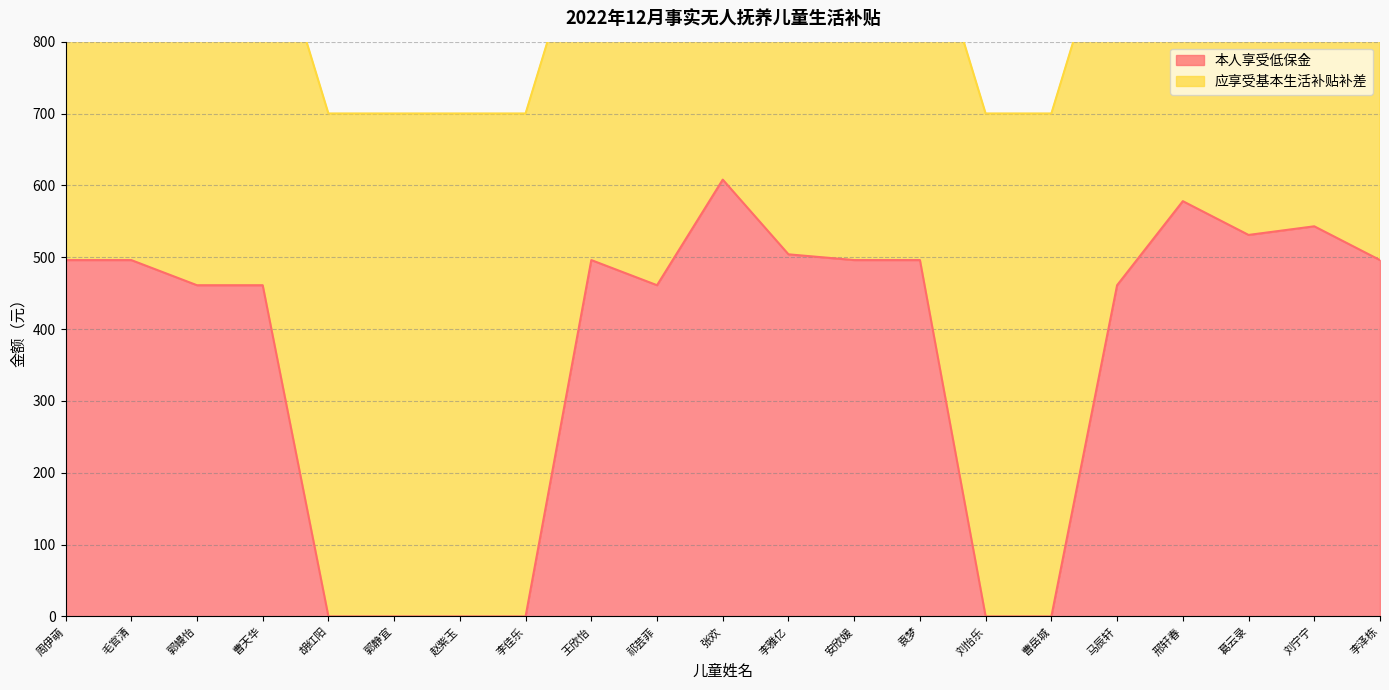

Rank the categories by value from lowest to highest.

胡红阳, 郭静宜, 赵紫玉, 李佳乐, 刘怡乐, 曹岳城, 郭幔怡, 曹天华, 祁芸菲, 马辰轩, 周伊萌, 毛官清, 王欣怡, 安欣媛, 袁梦, 李泽栋, 李雅亿, 葛云录, 刘宁宁, 邢轩春, 张欢